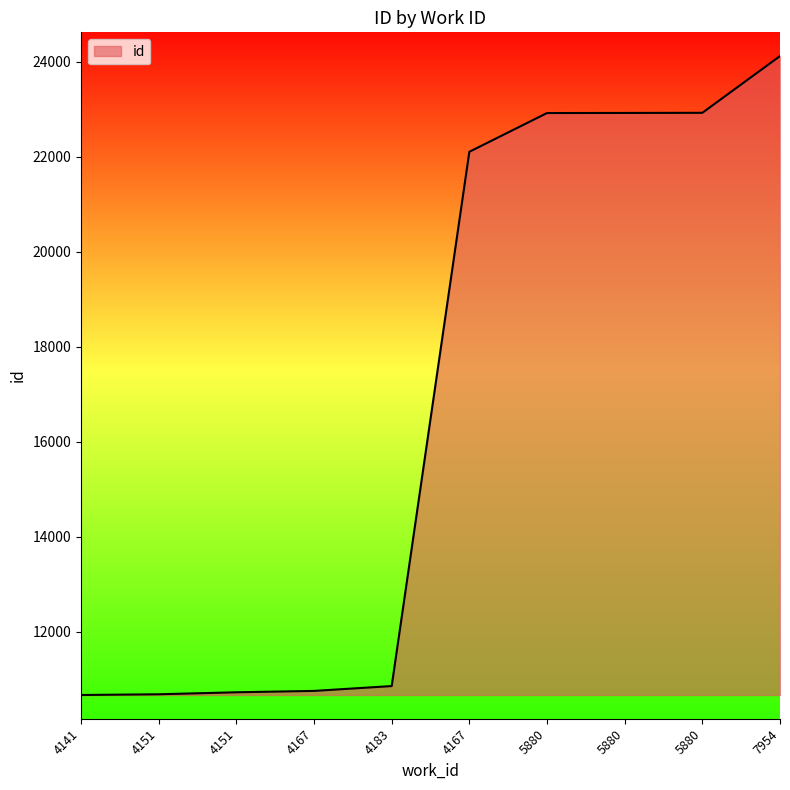

Rank the categories by value from highest to lowest.

7954, 5880, 5880, 5880, 4167, 4183, 4167, 4151, 4151, 4141